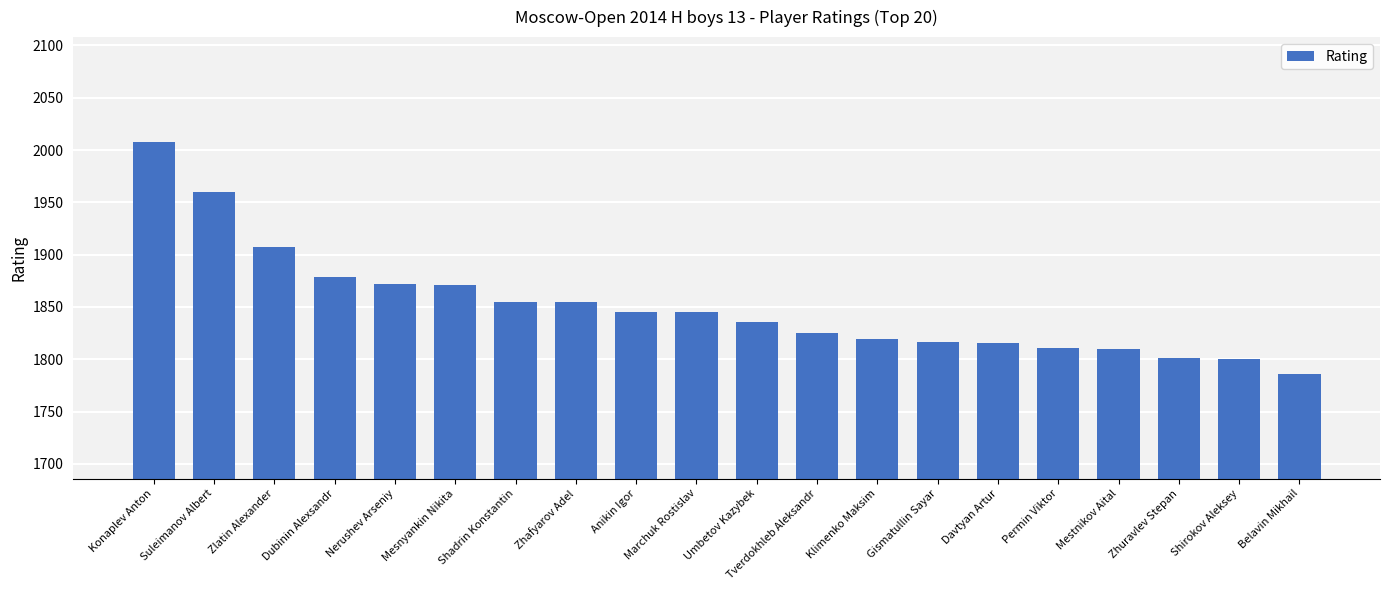

What is the value of the 12th bar from the left?

1825